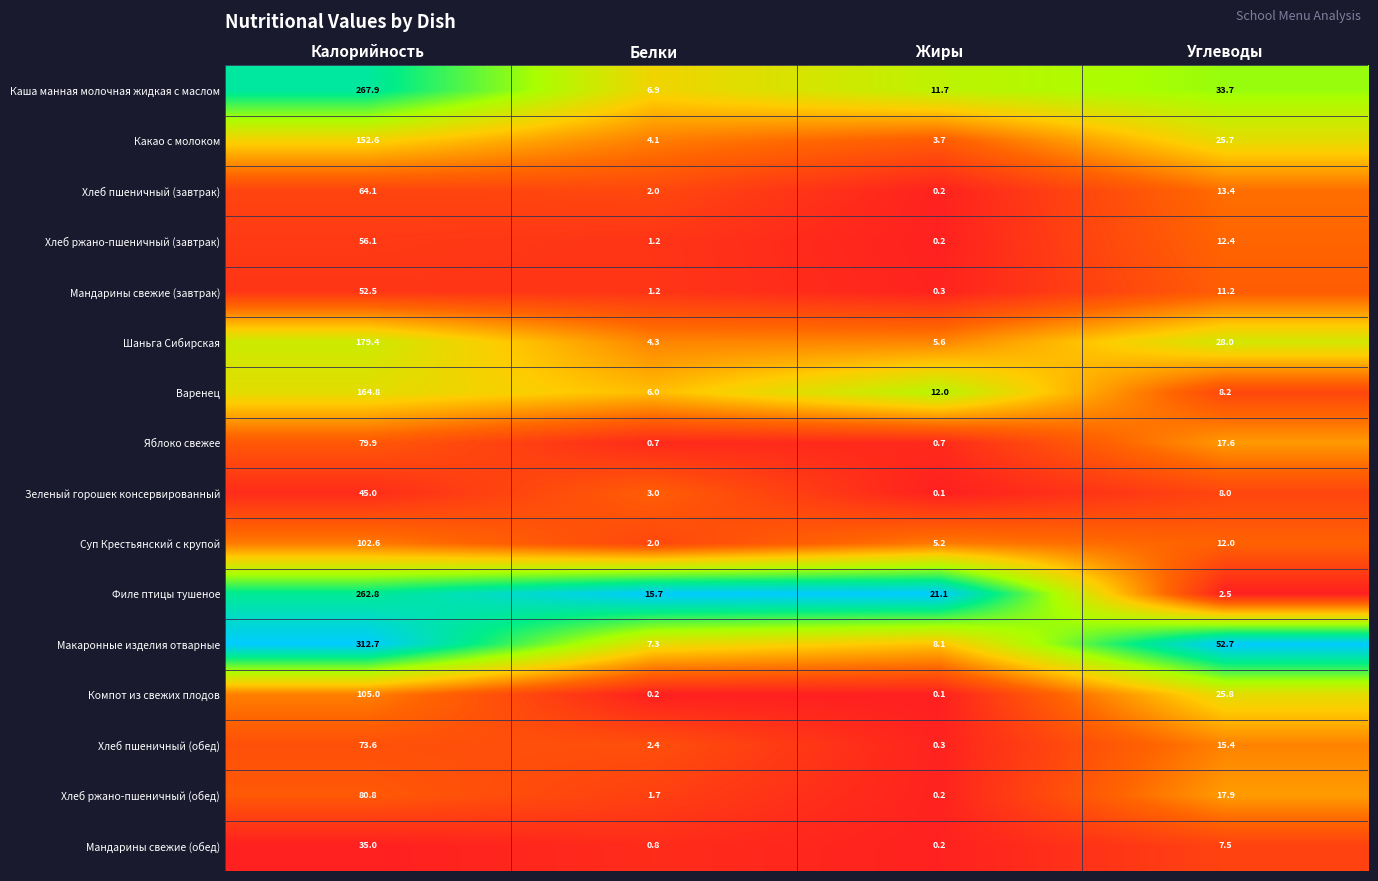

Which series changed the most between Жиры and Углеводы?

Макаронные изделия отварные